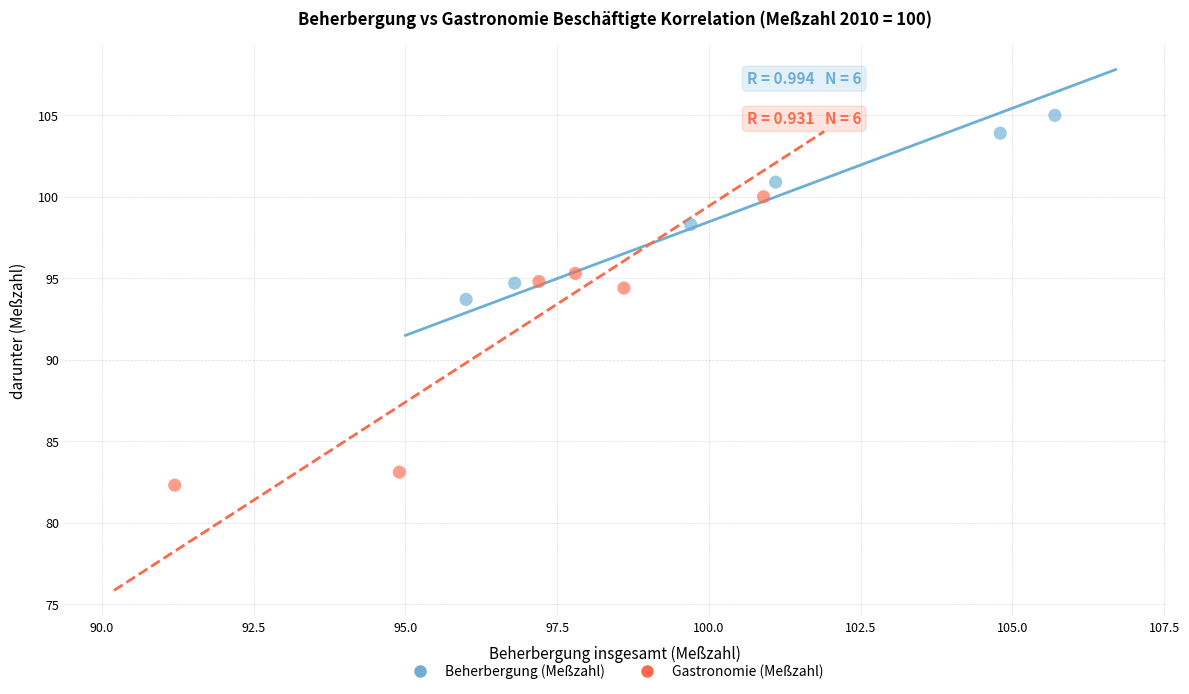

Which series reaches the minimum Y coordinate?

Gastronomie (Meßzahl)